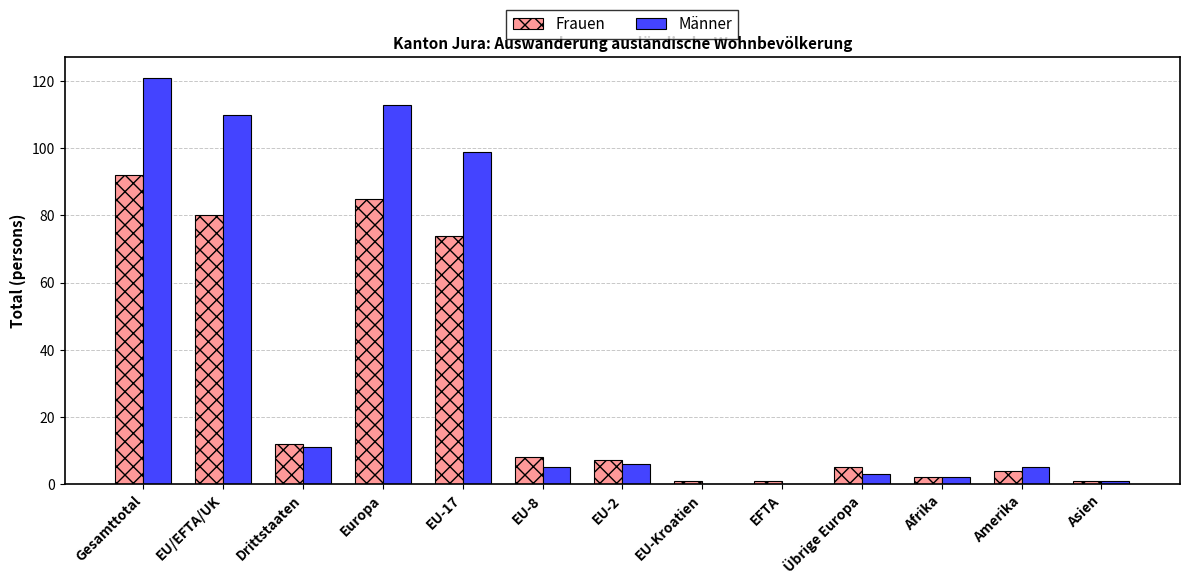

How many series are shown in this chart?

2